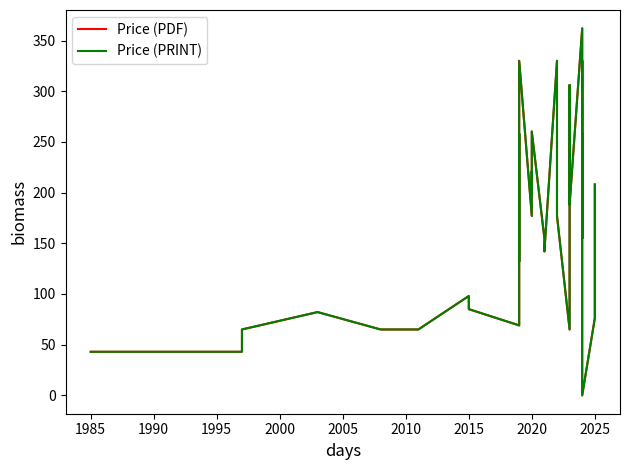

True or false: Price (PDF) and Price (PRINT) cross at least once.

False